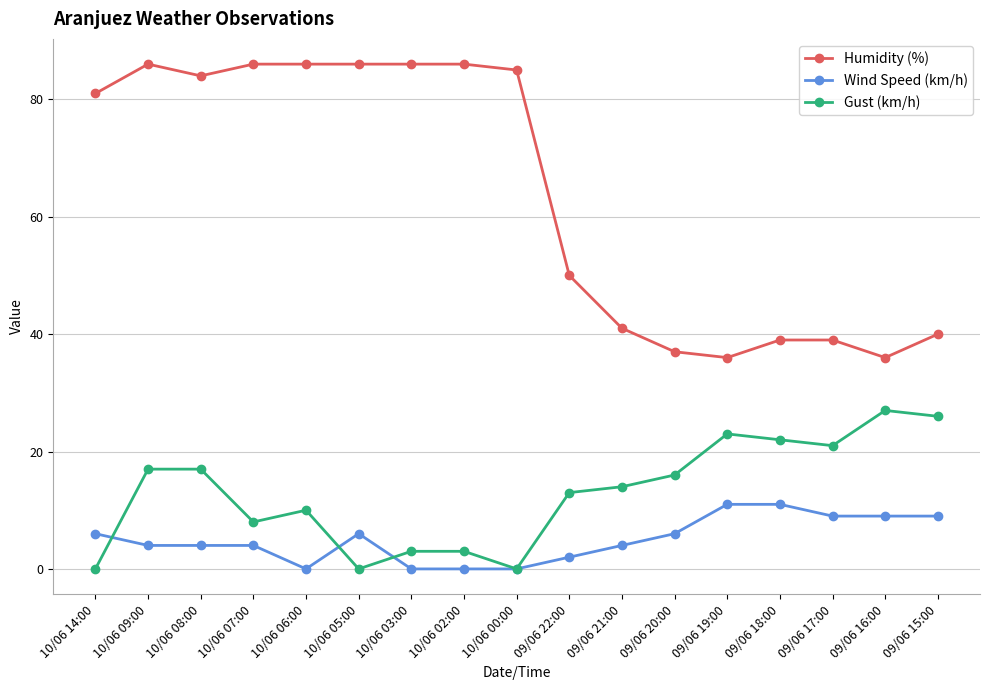

Reading left to right, list all the values displayed in this chart.

Humidity (%): 10/06 14:00=81	10/06 09:00=86	10/06 08:00=84	10/06 07:00=86	10/06 06:00=86	10/06 05:00=86	10/06 03:00=86	10/06 02:00=86	10/06 00:00=85	09/06 22:00=50	09/06 21:00=41	09/06 20:00=37	09/06 19:00=36	09/06 18:00=39	09/06 17:00=39	09/06 16:00=36	09/06 15:00=40
Wind Speed (km/h): 10/06 14:00=6	10/06 09:00=4	10/06 08:00=4	10/06 07:00=4	10/06 06:00=0	10/06 05:00=6	10/06 03:00=0	10/06 02:00=0	10/06 00:00=0	09/06 22:00=2	09/06 21:00=4	09/06 20:00=6	09/06 19:00=11	09/06 18:00=11	09/06 17:00=9	09/06 16:00=9	09/06 15:00=9
Gust (km/h): 10/06 14:00=0	10/06 09:00=17	10/06 08:00=17	10/06 07:00=8	10/06 06:00=10	10/06 05:00=0	10/06 03:00=3	10/06 02:00=3	10/06 00:00=0	09/06 22:00=13	09/06 21:00=14	09/06 20:00=16	09/06 19:00=23	09/06 18:00=22	09/06 17:00=21	09/06 16:00=27	09/06 15:00=26